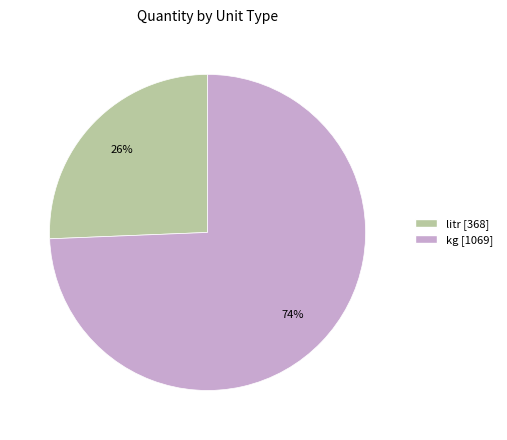

Combined, do kg and litr account for over 50%?

Yes